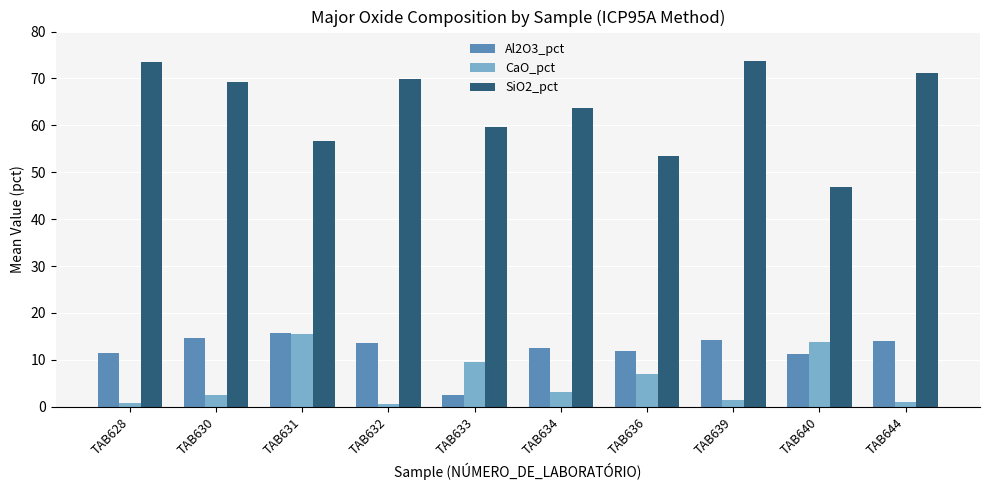

Which series has the largest total across all categories?

SiO2_pct